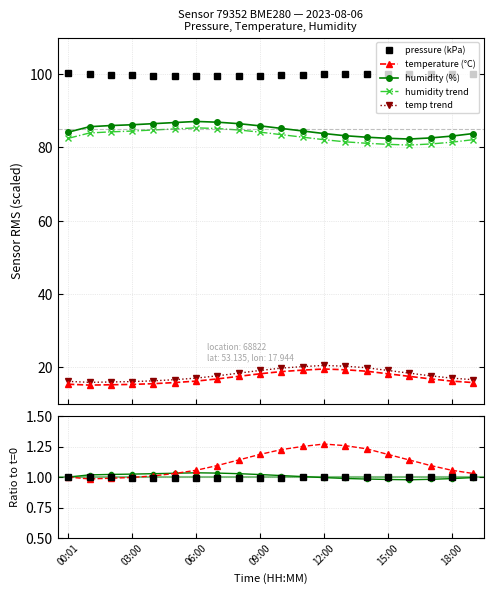

What is the difference between the highest and lowest values at 02:00?

84.7